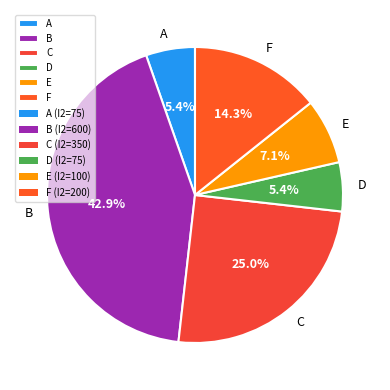

Does C represent more than half of the total?

No